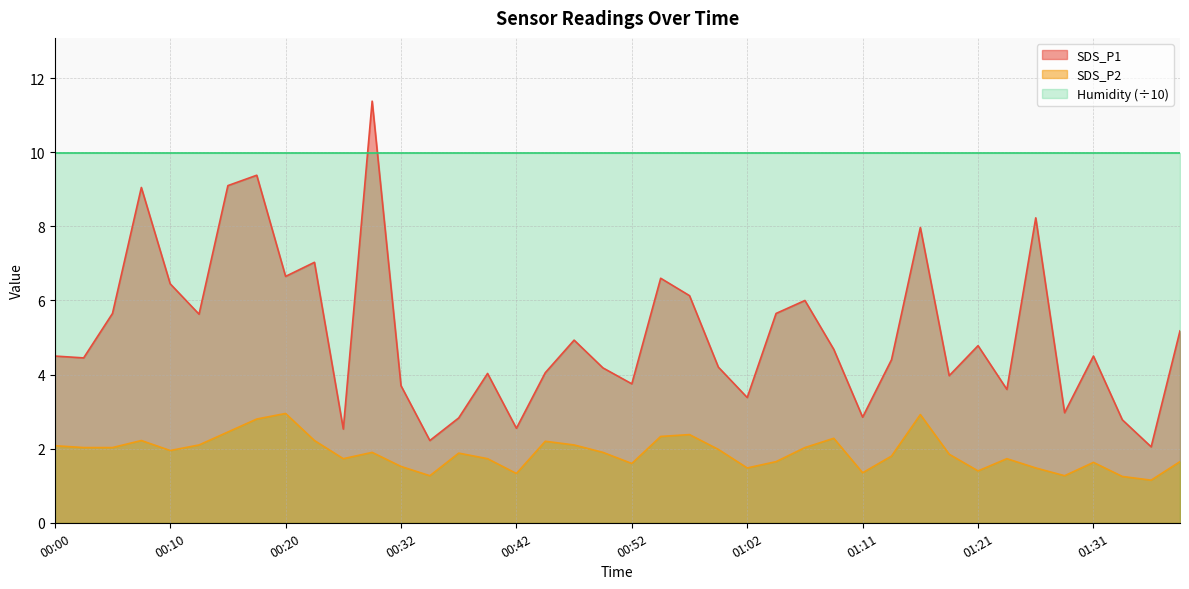

True or false: SDS_P1 and SDS_P2 cross at least once.

False